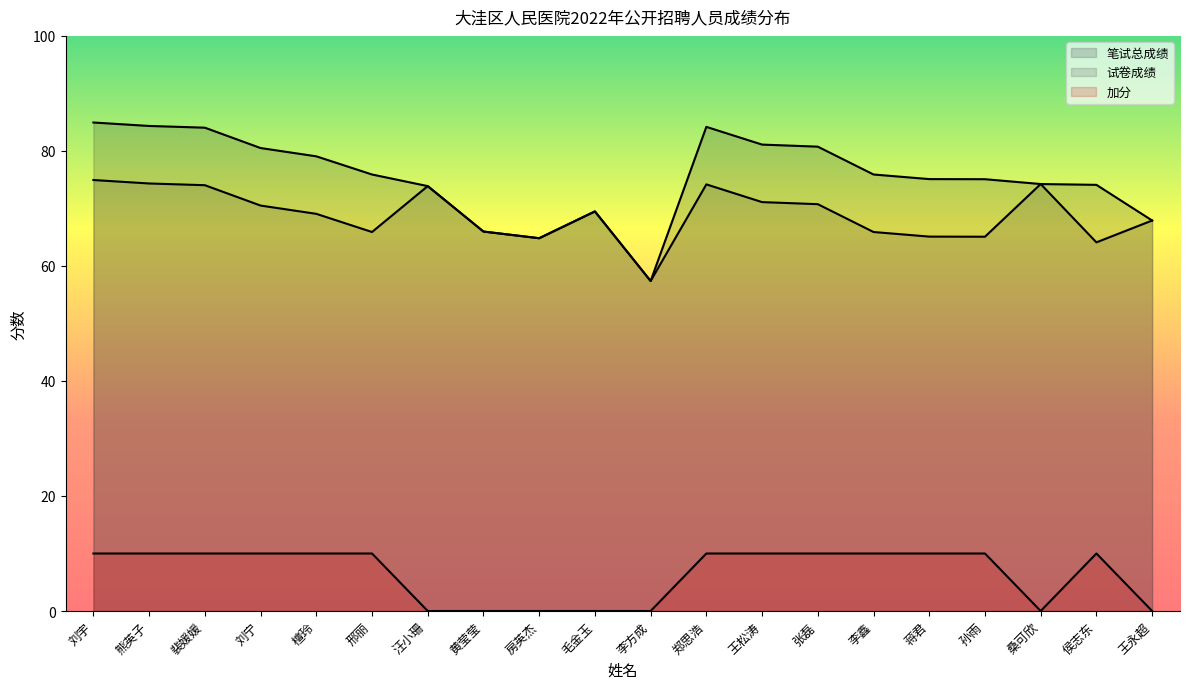

How many categories are shown in the chart?

20